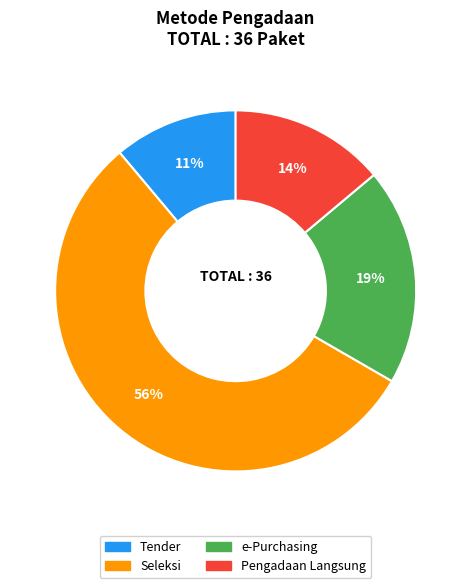

Rank the categories by value from highest to lowest.

Seleksi, e-Purchasing, Pengadaan Langsung, Tender